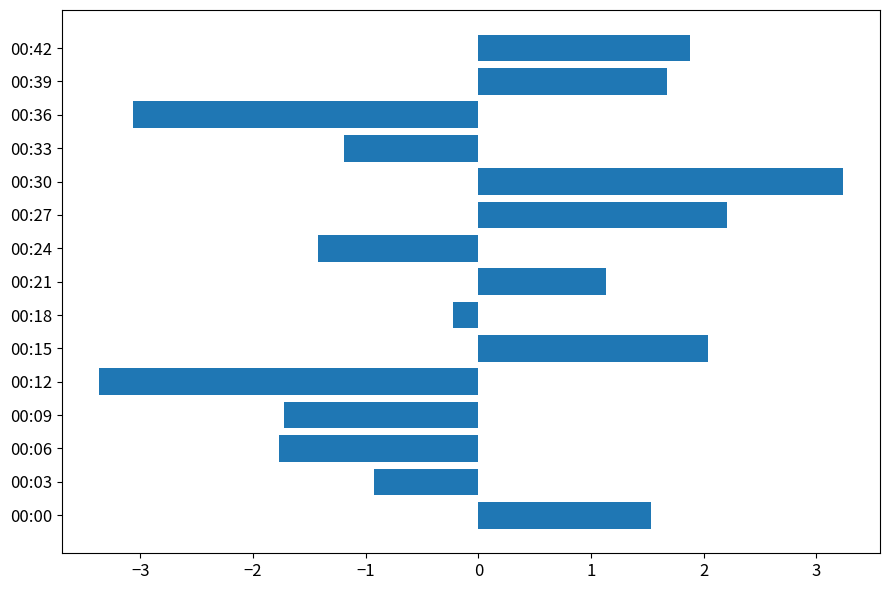

Read the value at 00:03.

-0.9